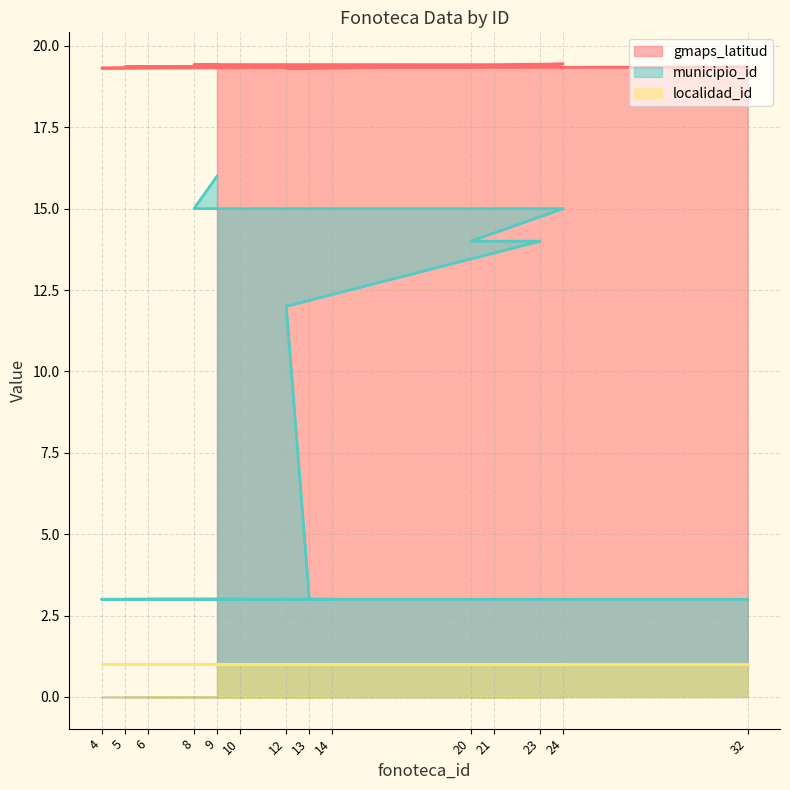

Which has a higher value, 23 or 12?

23